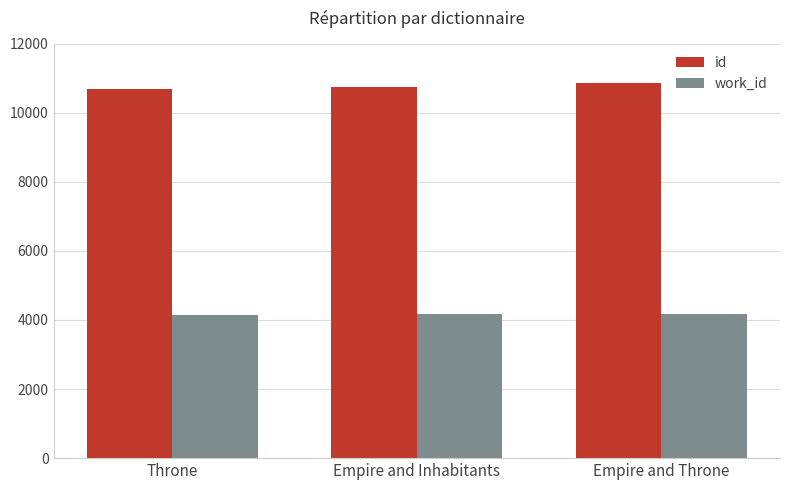

What are all the series names shown in the legend?

id, work_id